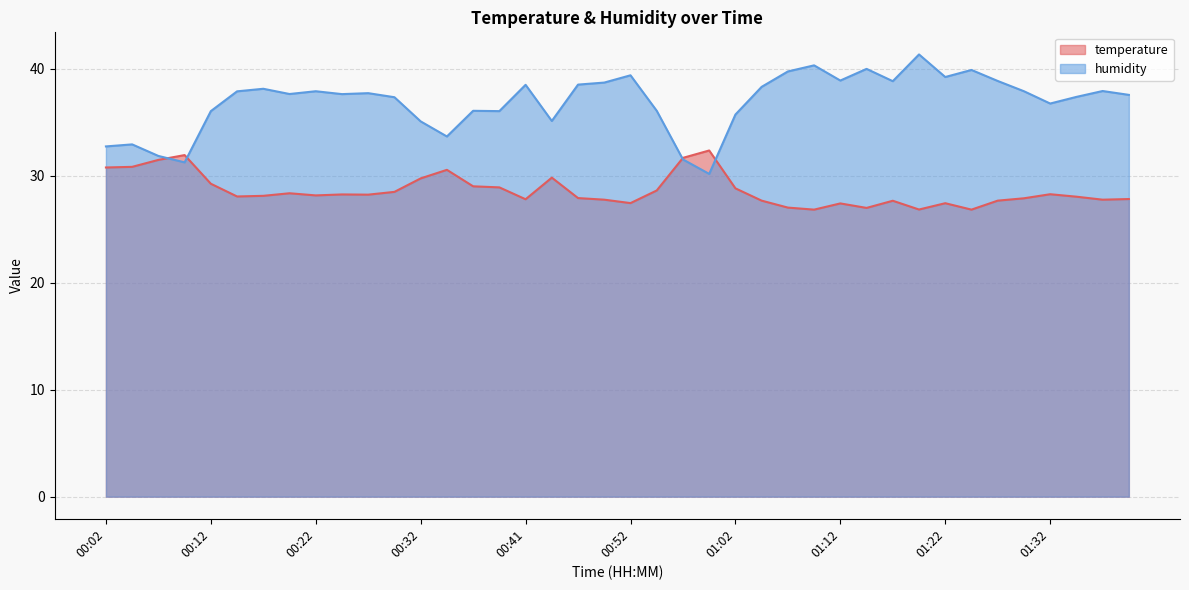

What is the approximate value of humidity at 00:14?

37.9